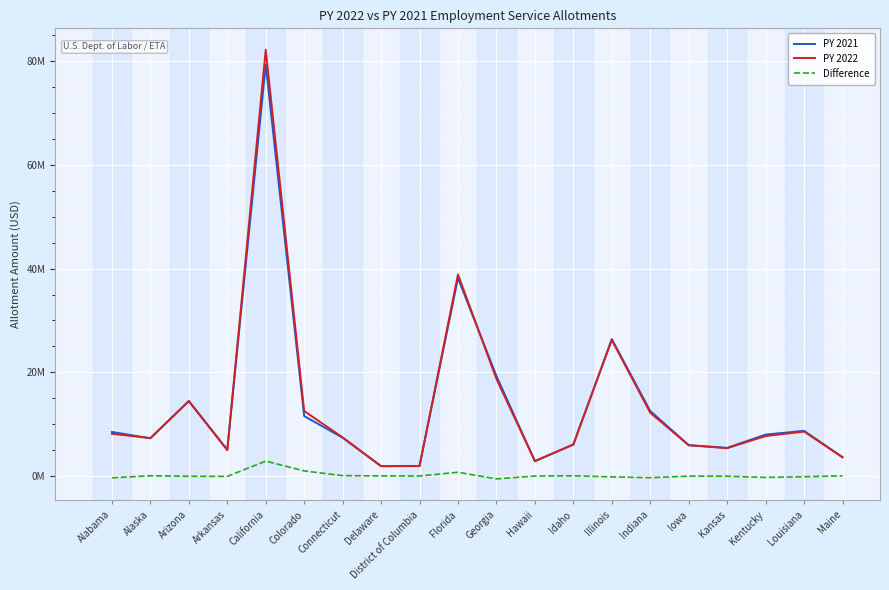

At Alabama, list the series in order from largest to smallest.

PY 2021, PY 2022, Difference